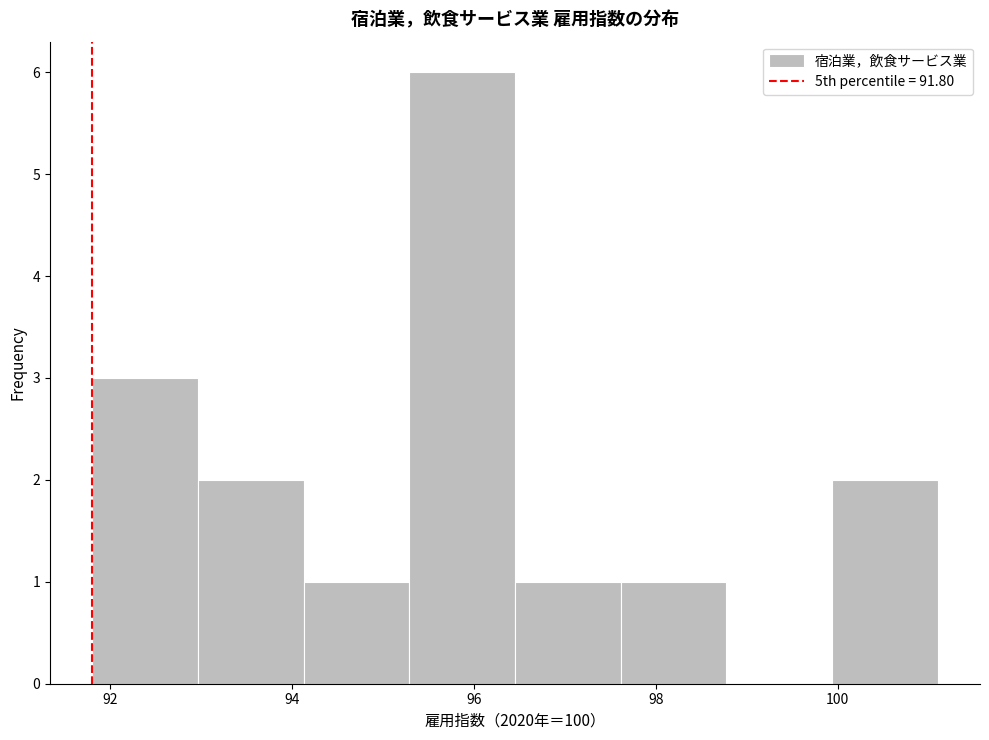

How tall is the bar that spans 96.4 to 97.6 on the x-axis? Neither the bar edges nor the heights are printed on the chart, so give them approximately, as read against the axes.

1